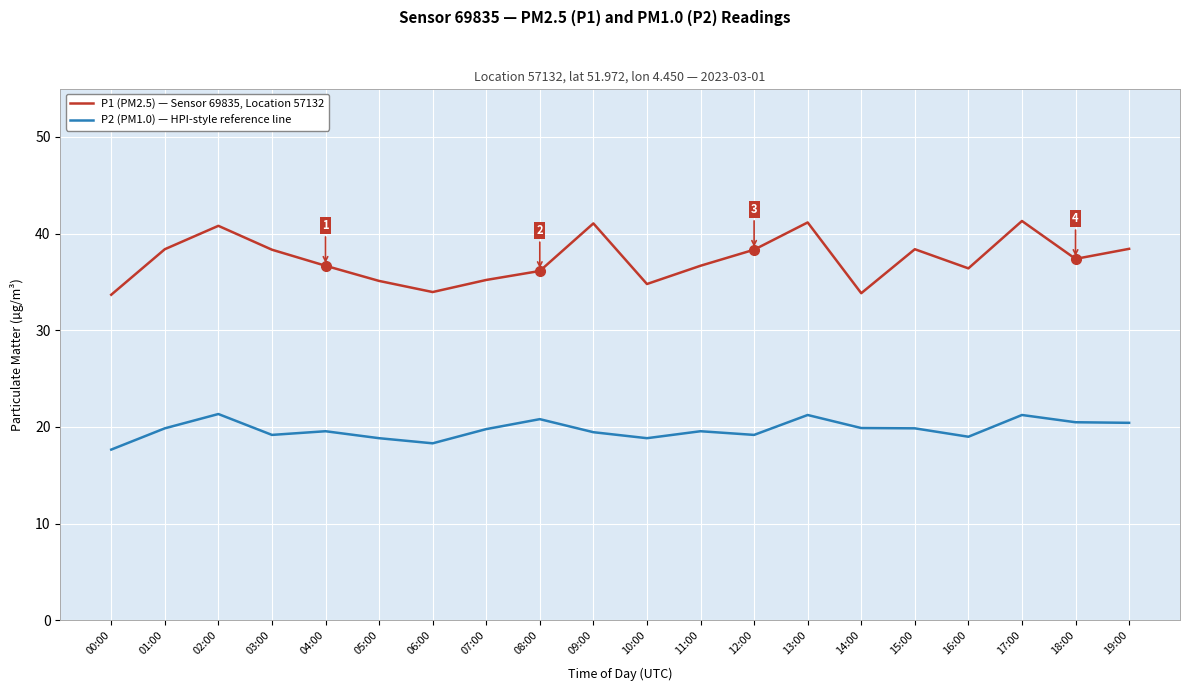

At which label does P2 (PM1.0) — HPI-style reference line first exceed 19?

01:00